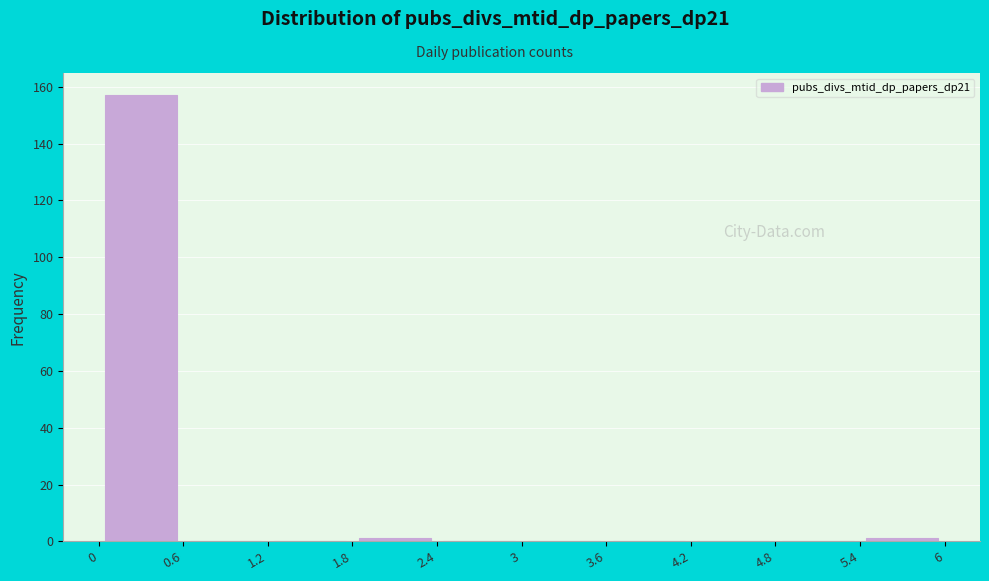

Reading left to right, list every bar in this chart as the range it spans on the x-axis followed by its height. The values are not printed on the chart, so give them approximately, as read against the axis.

0 to 0.6: 158
0.6 to 1.2: 0
1.2 to 1.8: 0
1.8 to 2.4: under 2
2.4 to 3: 0
3 to 3.6: 0
3.6 to 4.2: 0
4.2 to 4.8: 0
4.8 to 5.4: 0
5.4 to 6: under 2